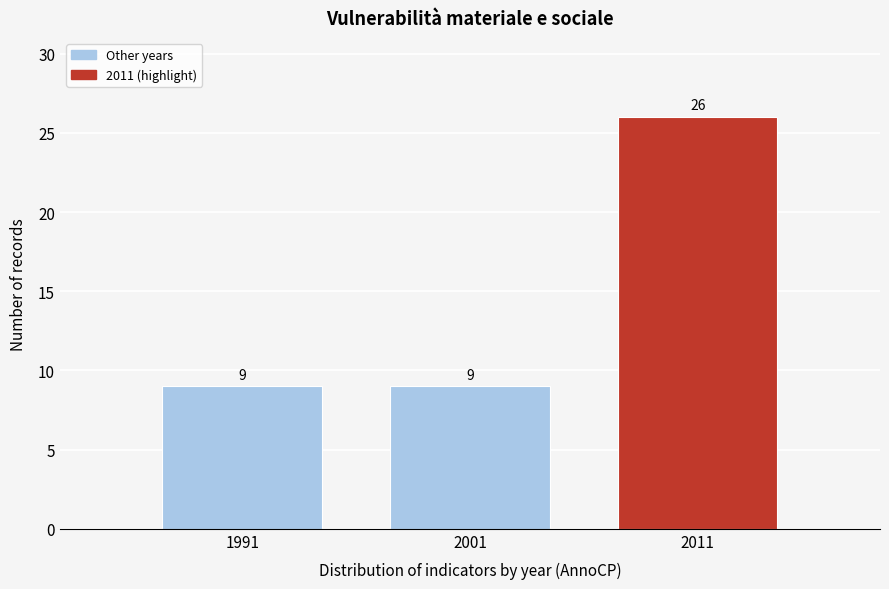

Reading left to right, transcribe all the data shown in this chart.

1991=9	2001=9	2011=26